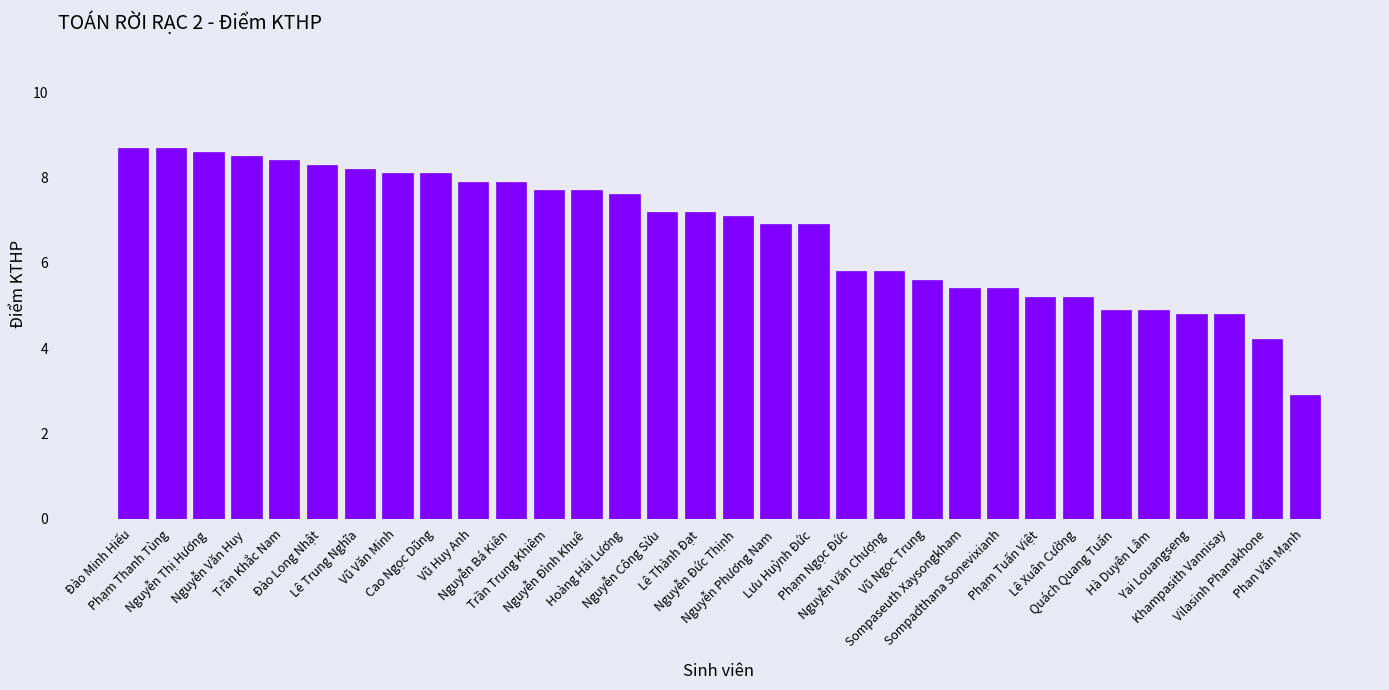

What is the sum of all values?

214.6